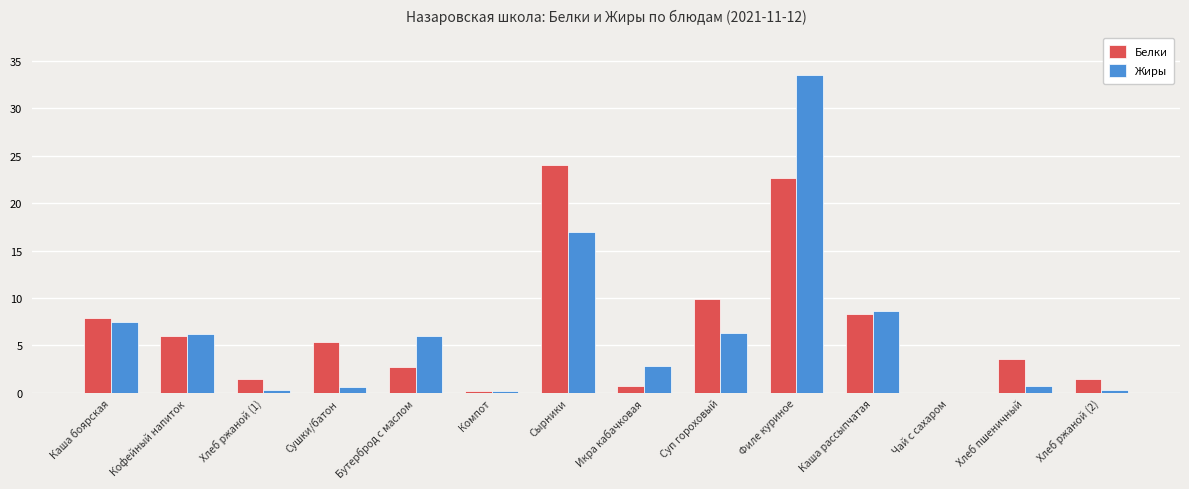

How many values in the Белки series exceed 5?

7